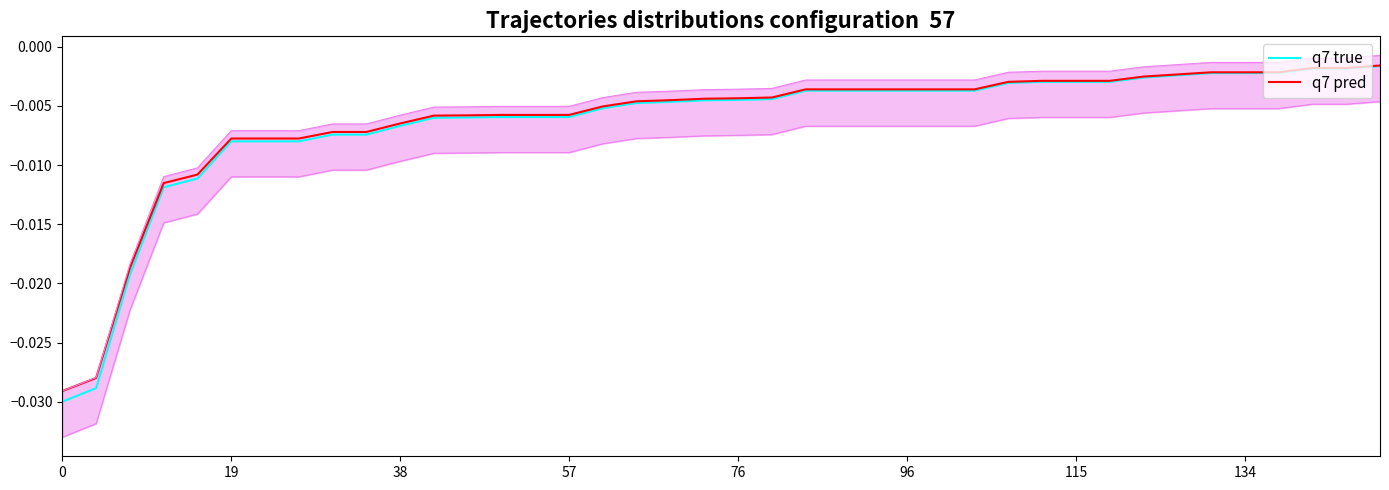

List the series in order of their peak value, highest first.

q7 pred, q7 true